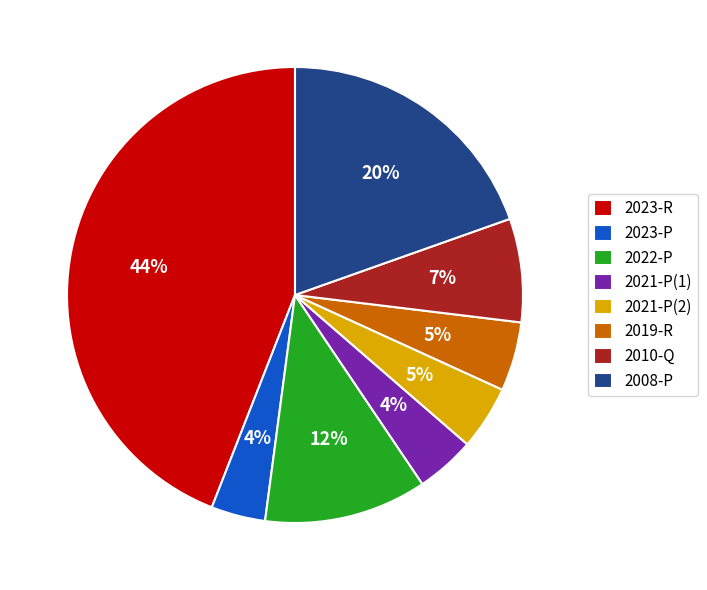

To the nearest percent, what is the difference between the largest and smallest slice percentages?

40%